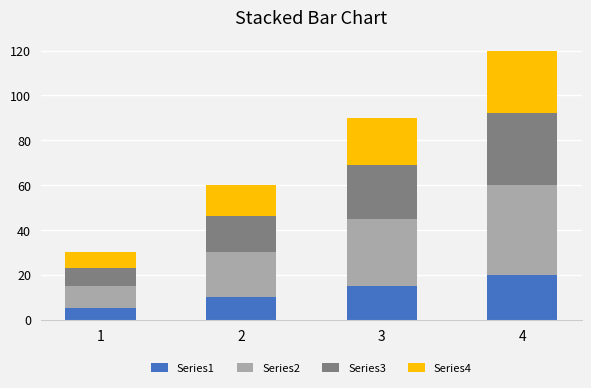

What is the difference between the second highest and minimum values in the Series1 series?

10